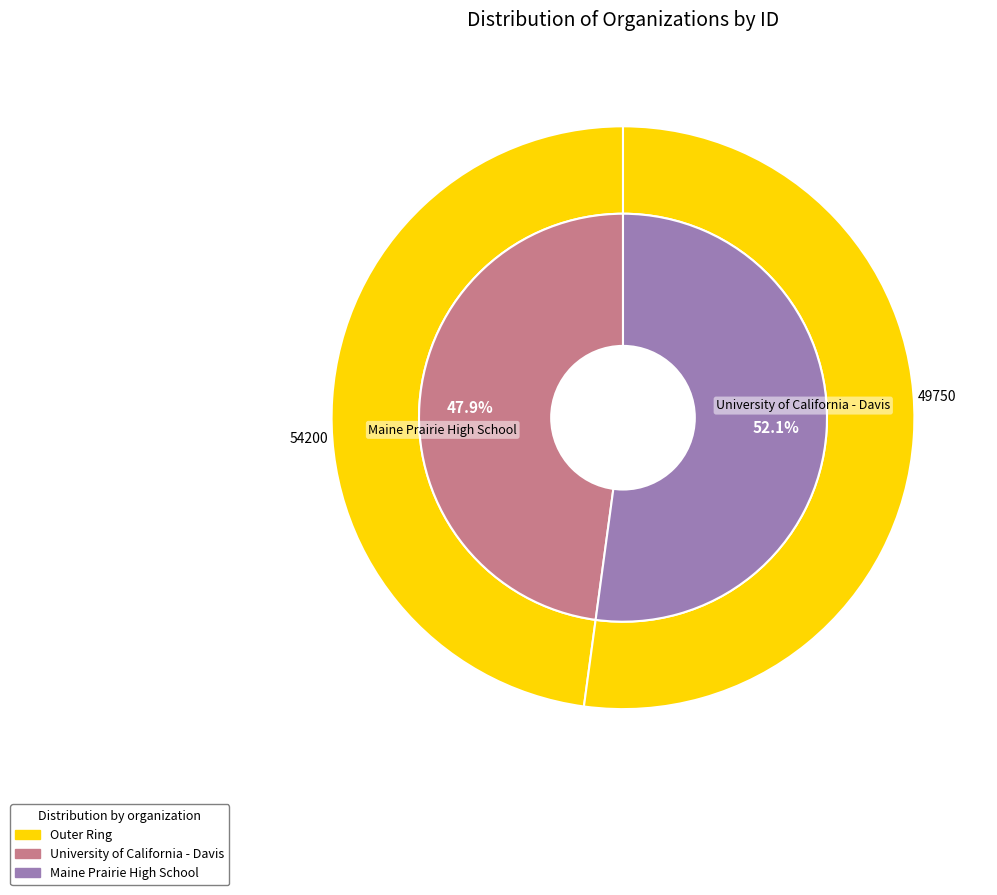

The University of California - Davis slice represents 59% of the pie. True or false?

False